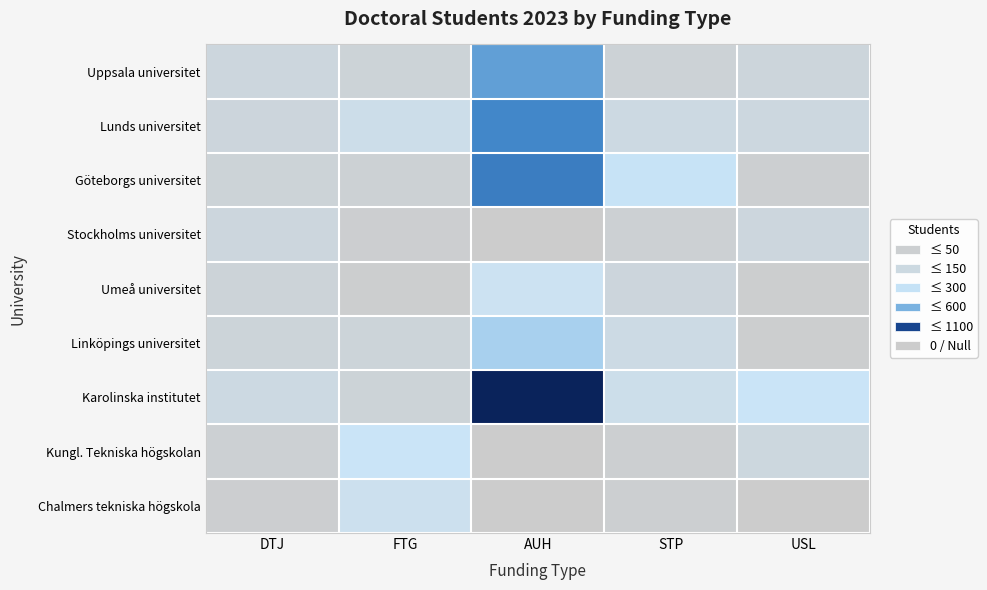

What is the greatest value displayed?

1020